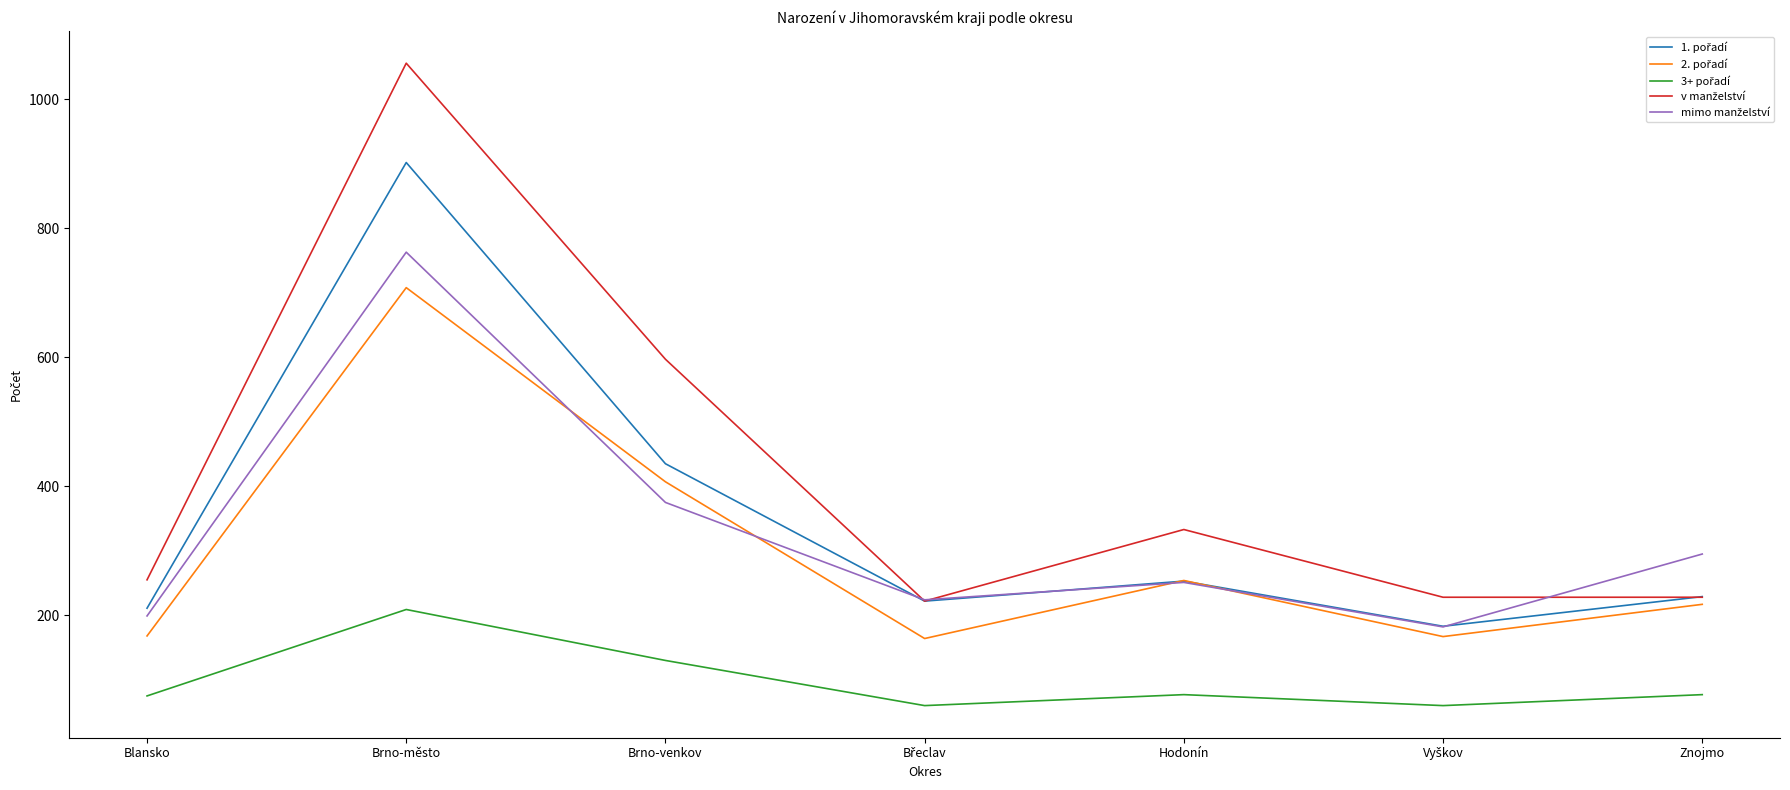

What is the minimum value shown in the chart?

60